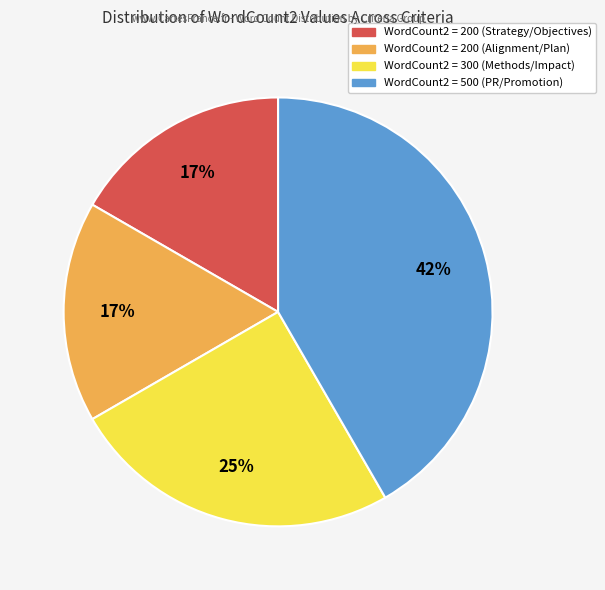

Count the number of slices in the pie.

4